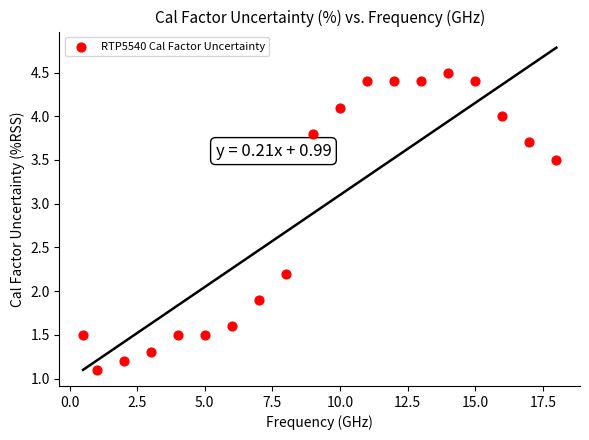

What Y value in the scatter plot is closest to 2?

1.9